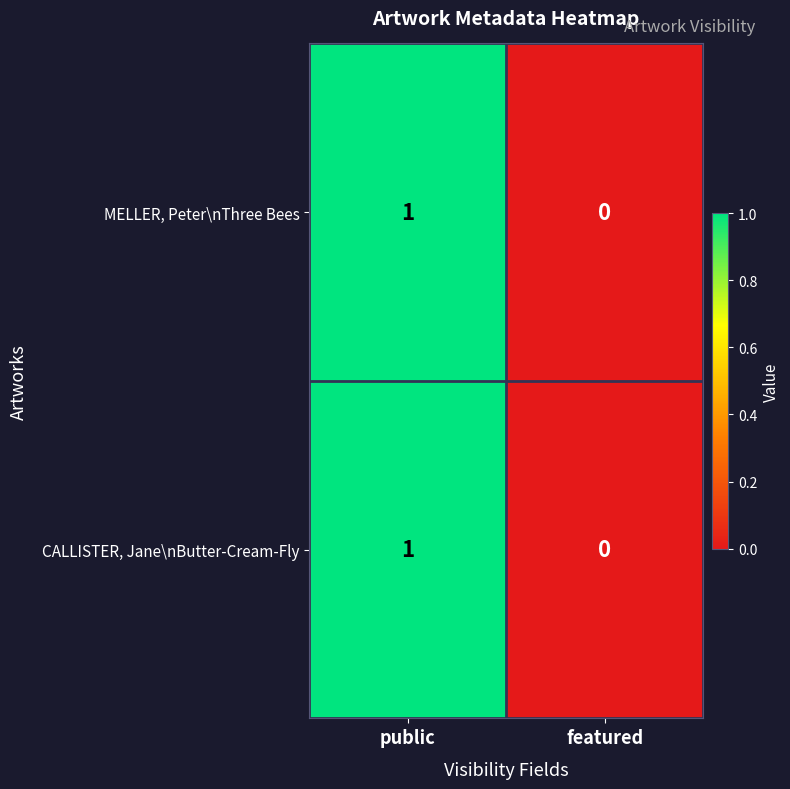

At which label is CALLISTER, Jane\nButter-Cream-Fly closest to 0?

featured